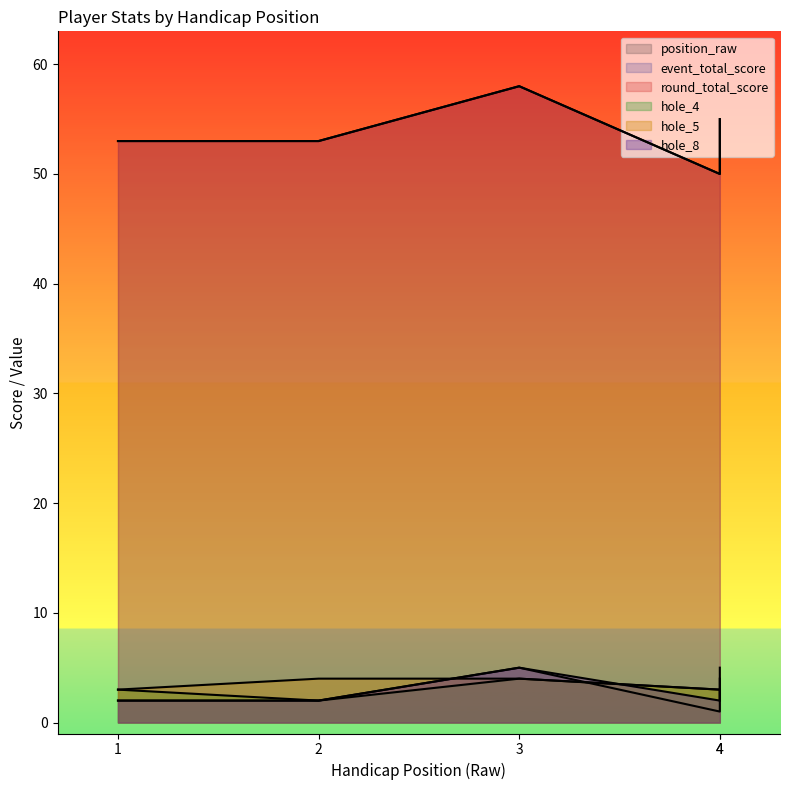

At how many categories does at least one series exceed 5?

5